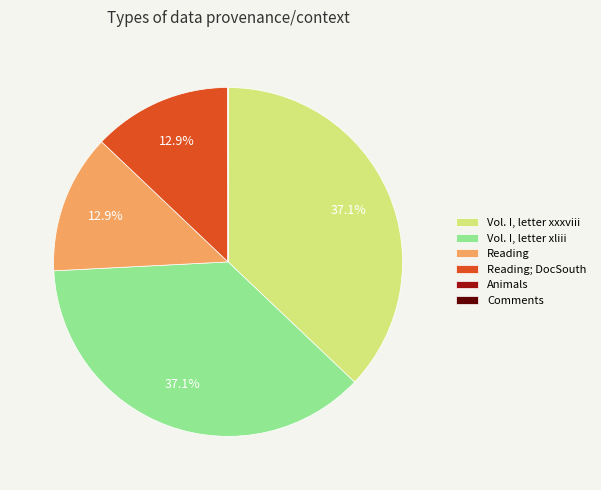

What percentage is NOT represented by Vol. I, letter xliii?

62.9%